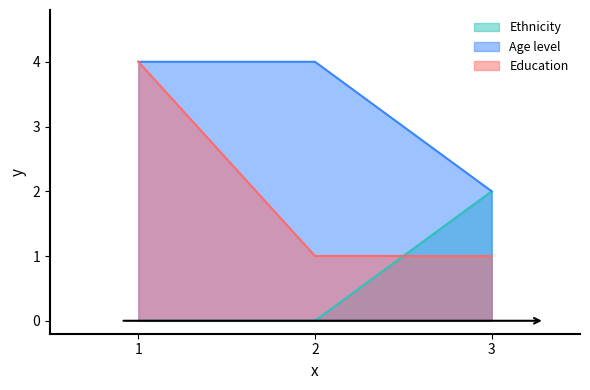

How many lines are shown in the chart?

3